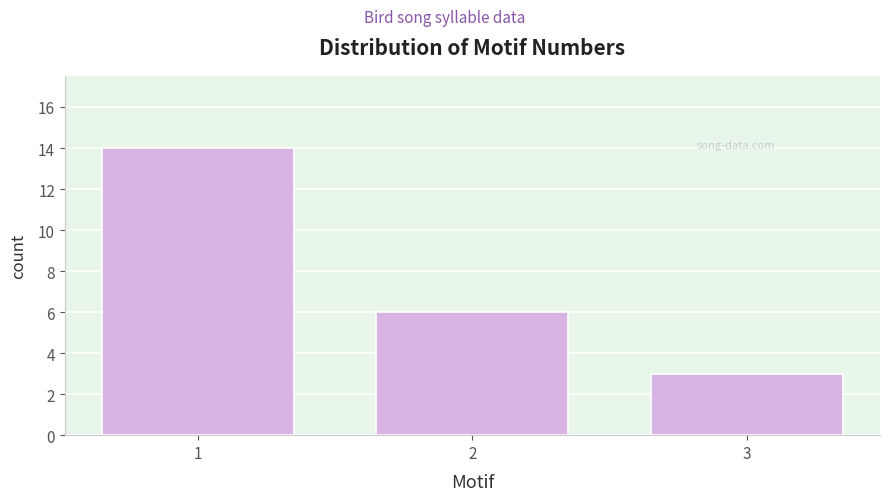

Reading left to right, list all the values displayed in this chart.

14	6	3